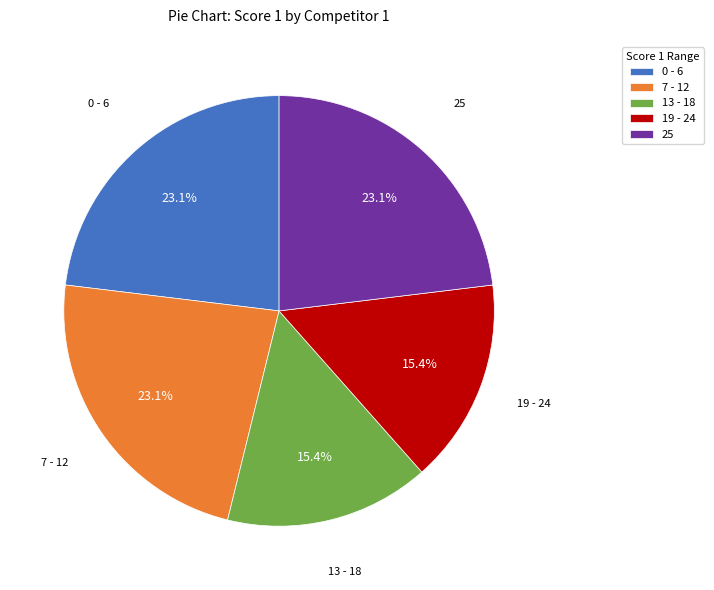

Which has a higher value, 19 - 24 or 25?

25